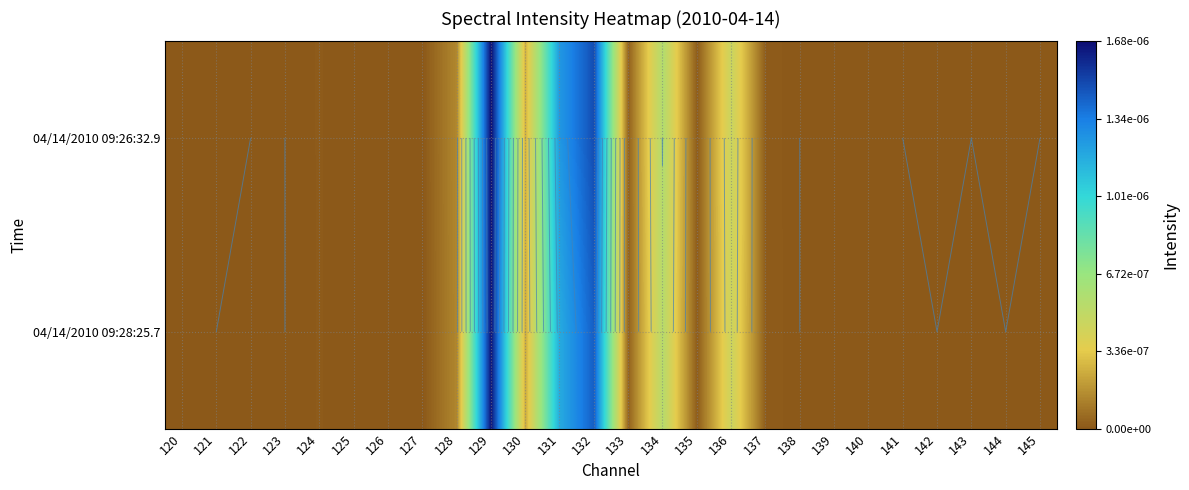

The 04/14/2010 09:26:32.9 series shows 0.0 at 130. True or false?

False